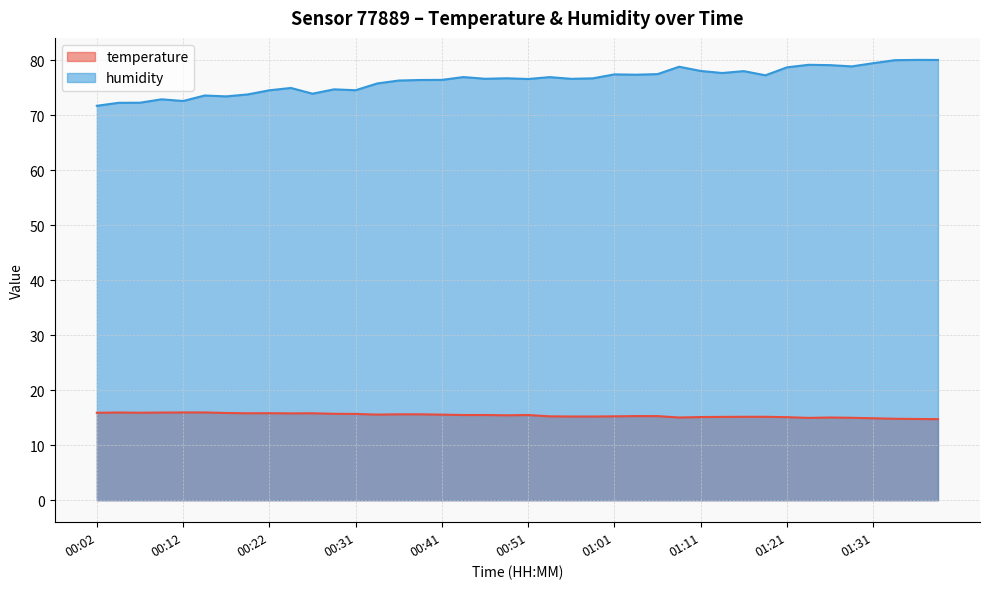

Is the value of temperature at 00:56 greater than the value of humidity at 01:26?

No